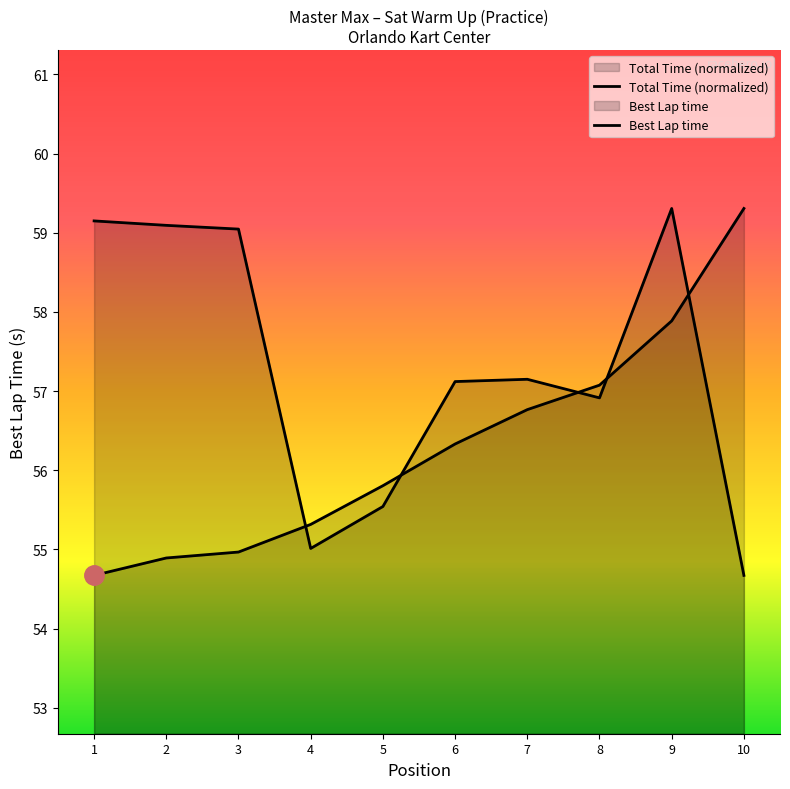

What is the sum of all Total Time values?

573.0